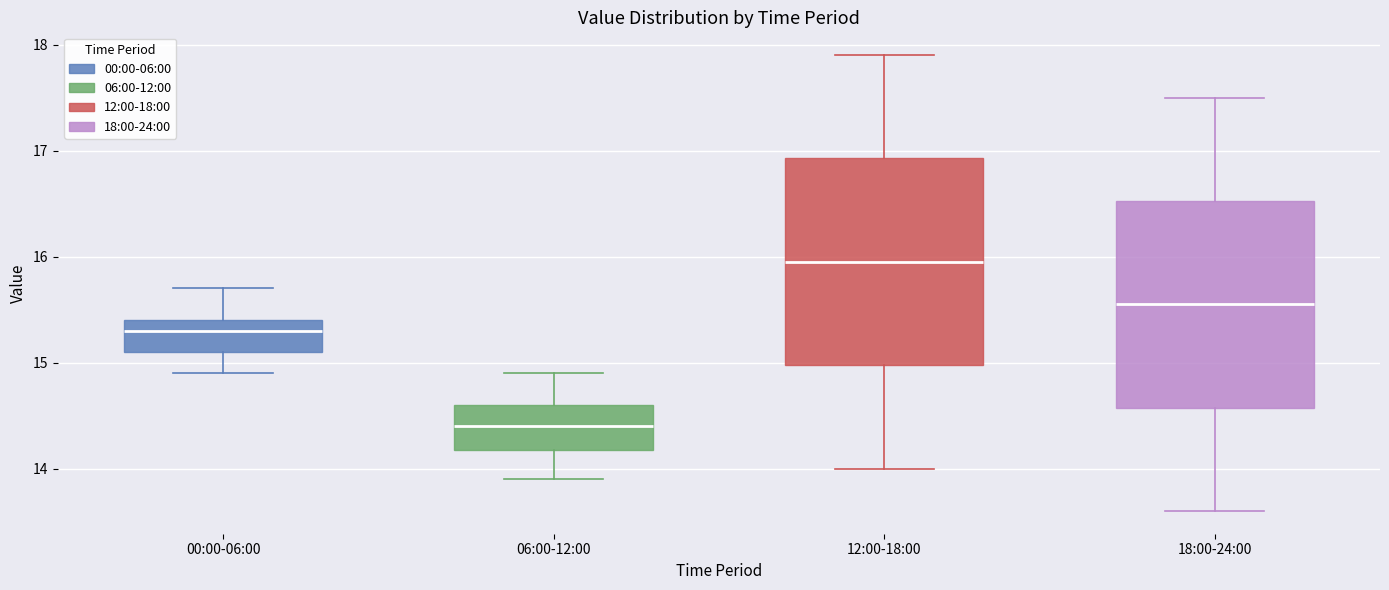

Which box's median line is the lowest?

06:00-12:00